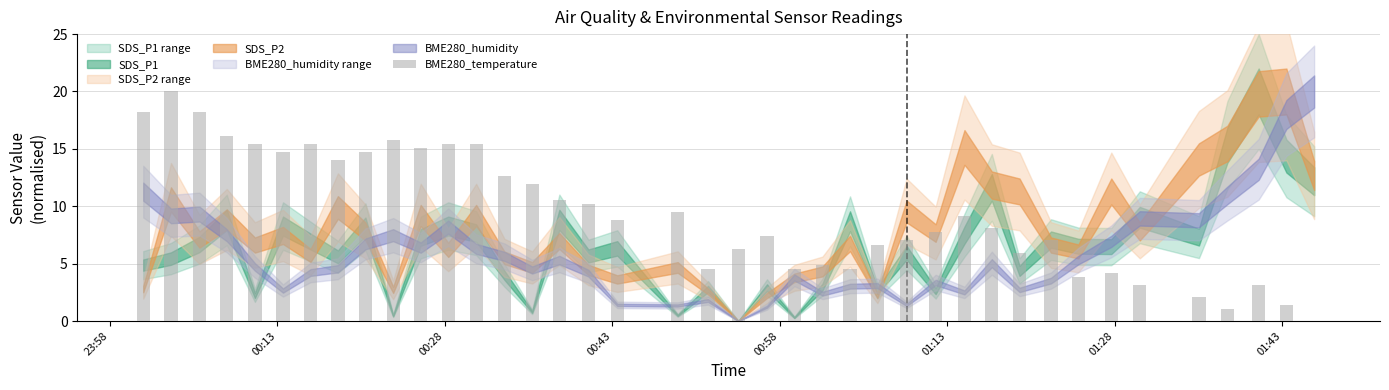

Reading right to left, what are all the values shown in this chart?

0.0	1.4	3.2	1.1	2.1	3.2	4.2	3.9	7.0	6.0	8.1	9.1	7.7	7.0	6.7	4.6	4.9	4.6	7.4	6.3	4.6	9.5	8.8	10.2	10.5	11.9	12.6	15.4	15.4	15.1	15.8	14.7	14.0	15.4	14.7	15.4	16.1	18.2	20.0	18.2